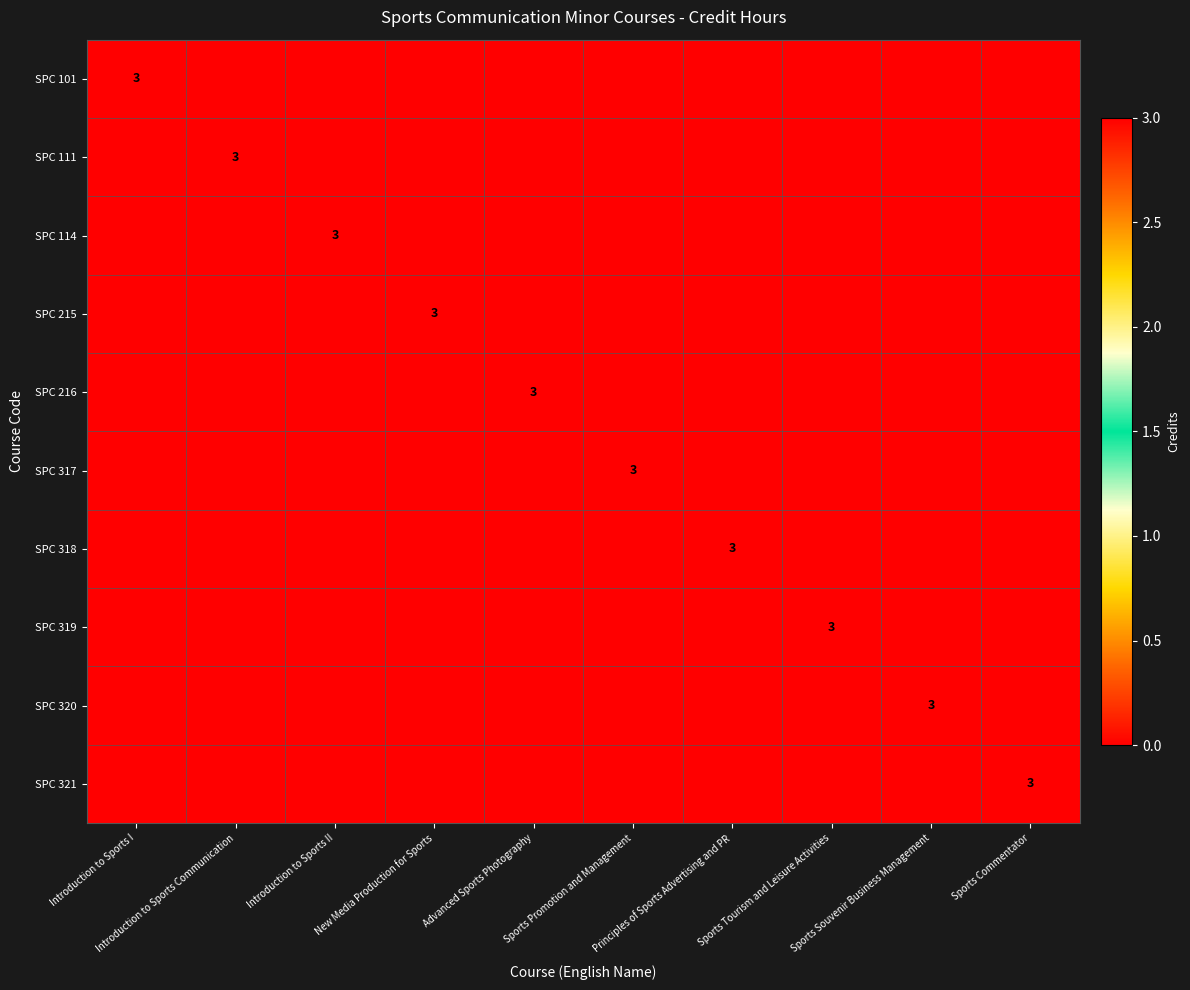

Between New Media Production for Sports and Introduction to Sports I, which is larger?

Introduction to Sports I